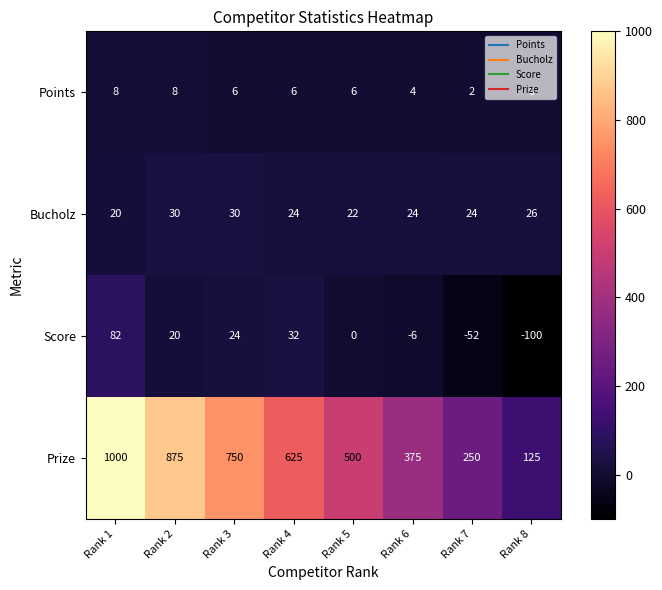

Which label corresponds to the largest value in the chart?

Rank 1